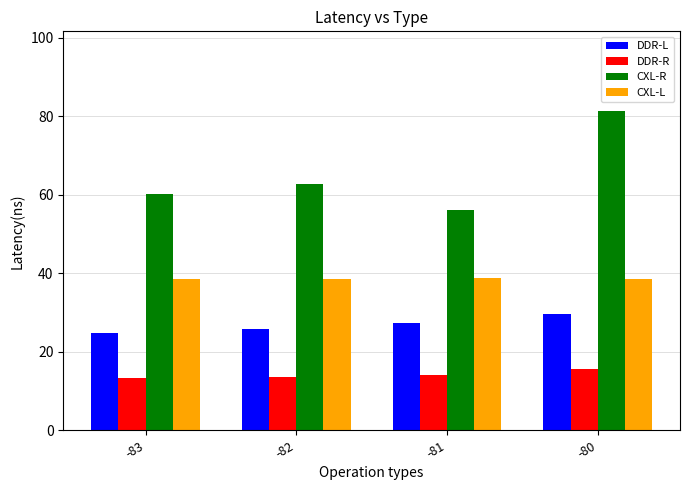

At which label does CXL-R first exceed 62?

-82